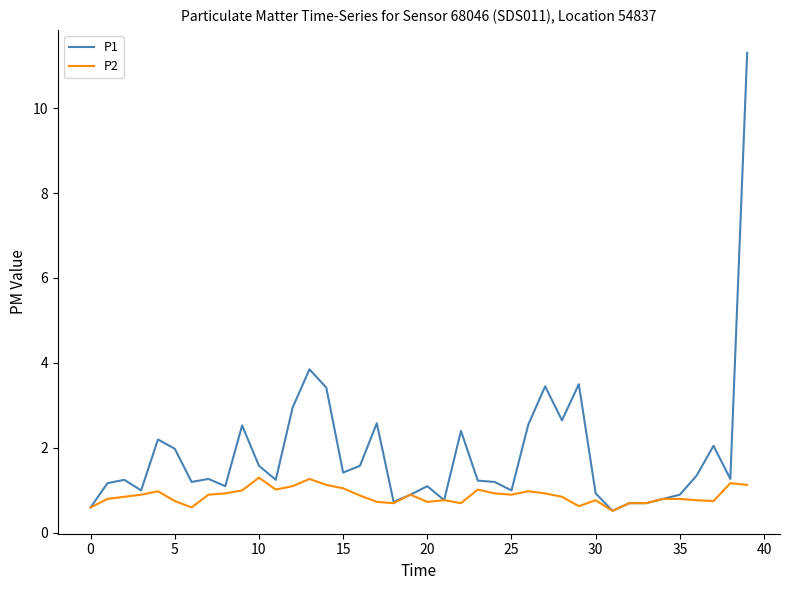

Which series has the widest spread of values?

P1